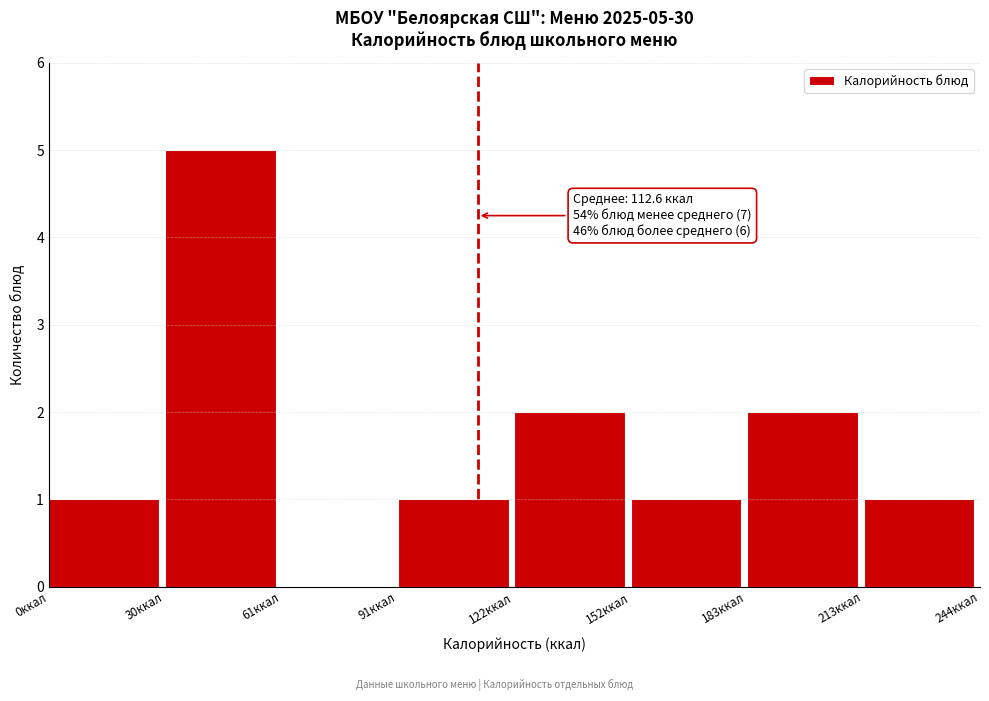

Over which range of the x-axis is the bar tallest?

30 to 60